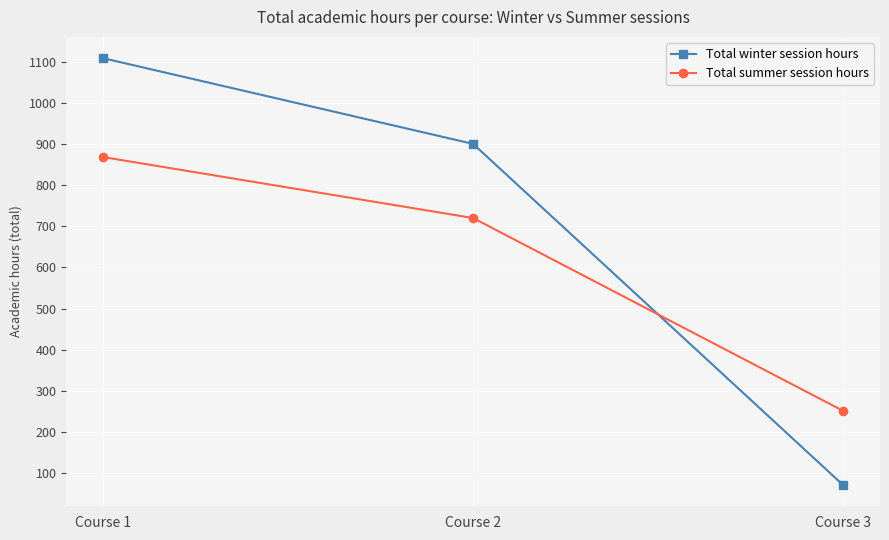

Between Course 2 and Course 3, which series saw the biggest shift?

Total winter session hours